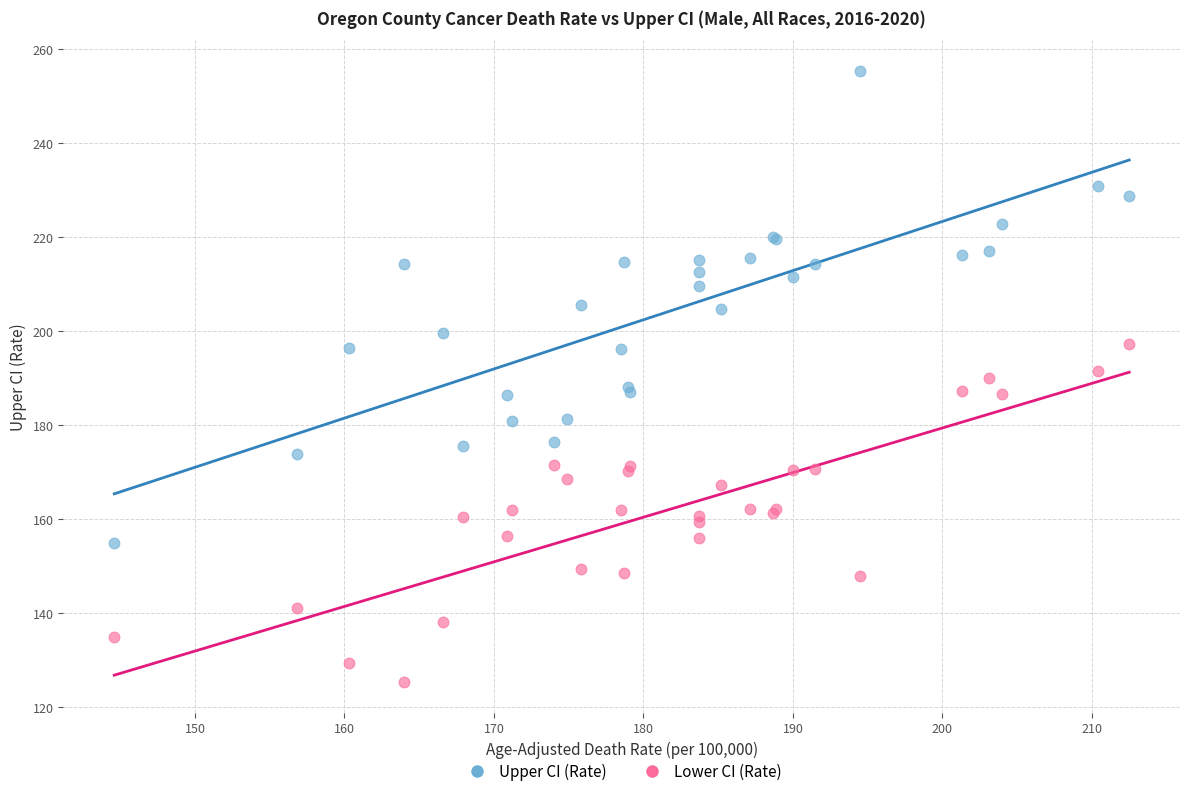

Which series contains the highest Y value?

Upper CI (Rate)